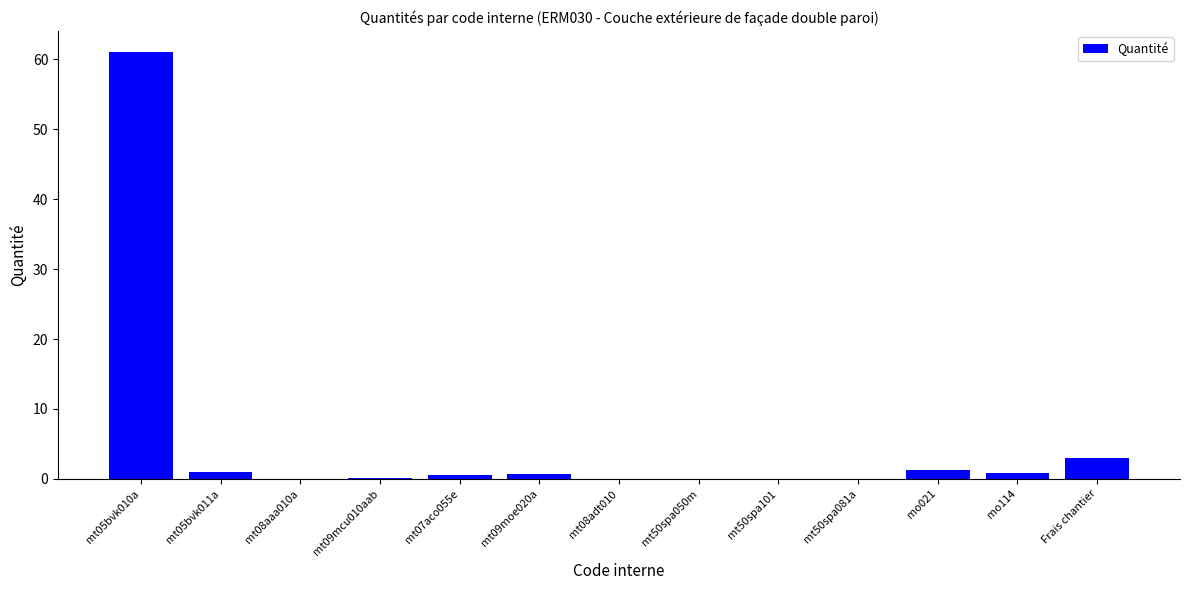

Where is the data nearest to the value 30?

Frais chantier